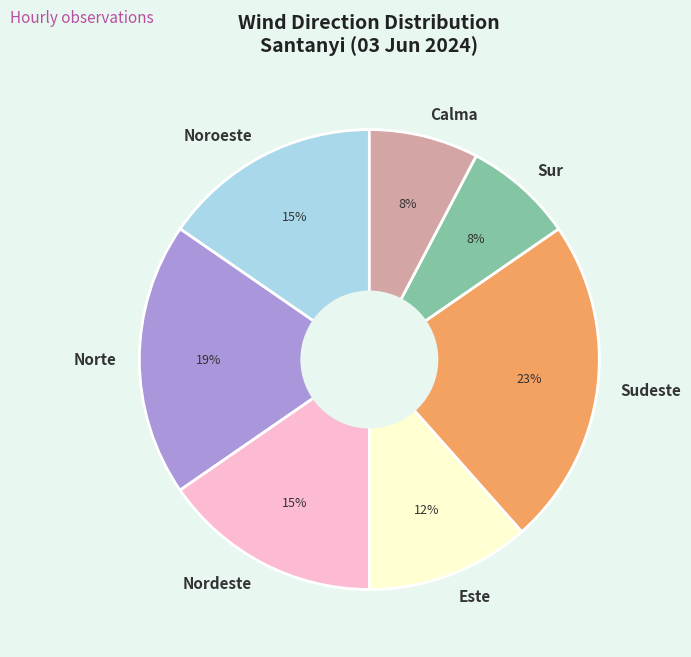

To the nearest percent, what percentage of the pie is Noroeste?

15%